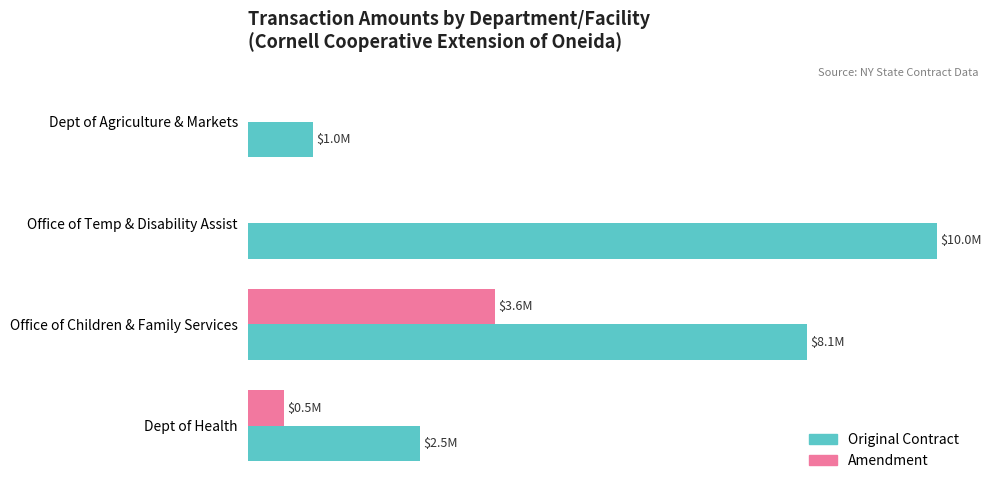

What are all the series names shown in the legend?

Original Contract, Amendment